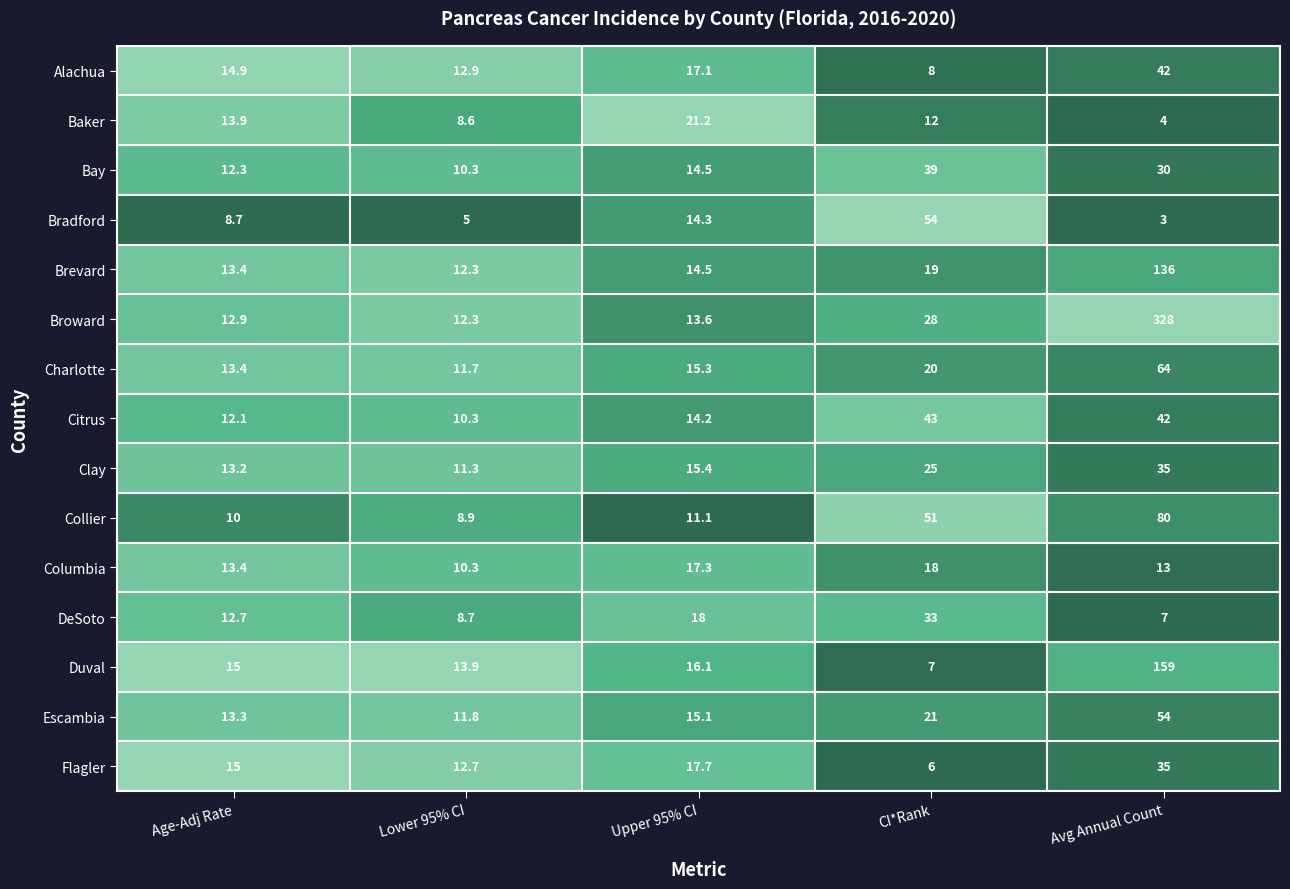

List the labels in order of Alachua value, largest first.

Avg Annual Count, Upper 95% CI, Age-Adj Rate, Lower 95% CI, CI*Rank